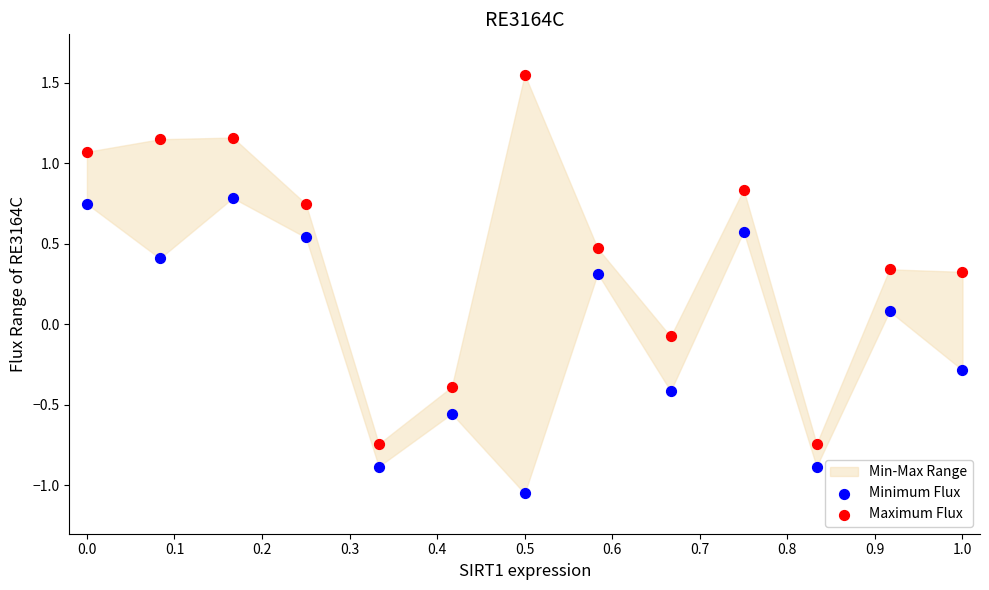

Across all data points, what is the range of X values (max minus min)?

1.0